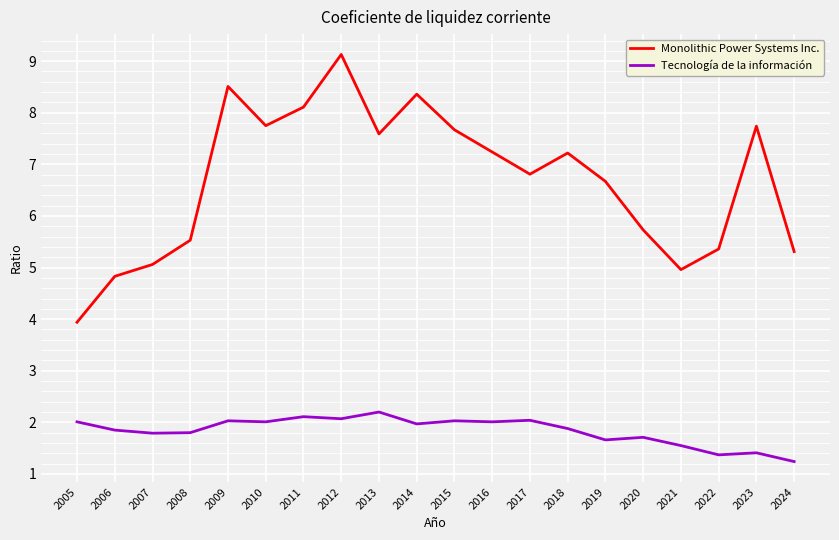

At which label does Tecnología de la información reach its minimum?

2024